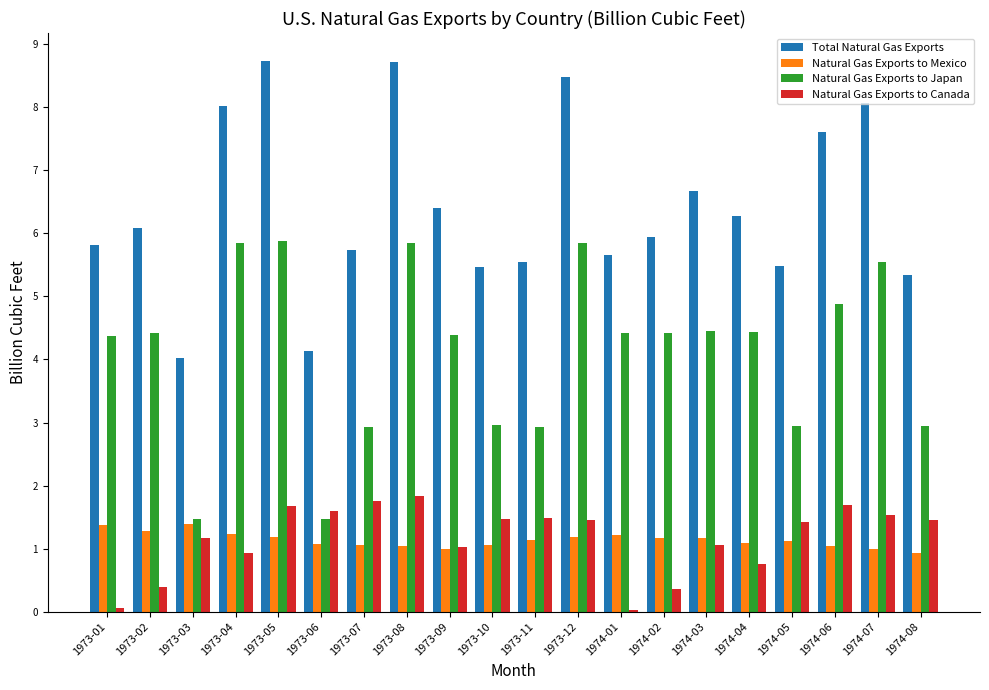

What is the label of the 20th bar from the right?

1973-01